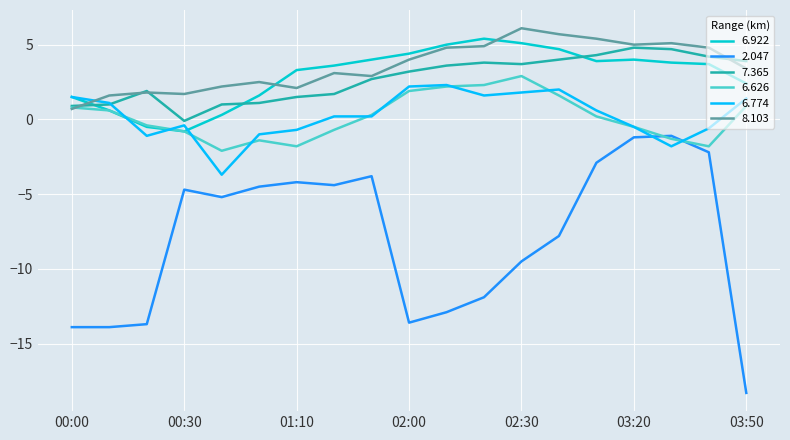

What is the difference between the second highest and second lowest values in the 6.922 series?

5.6